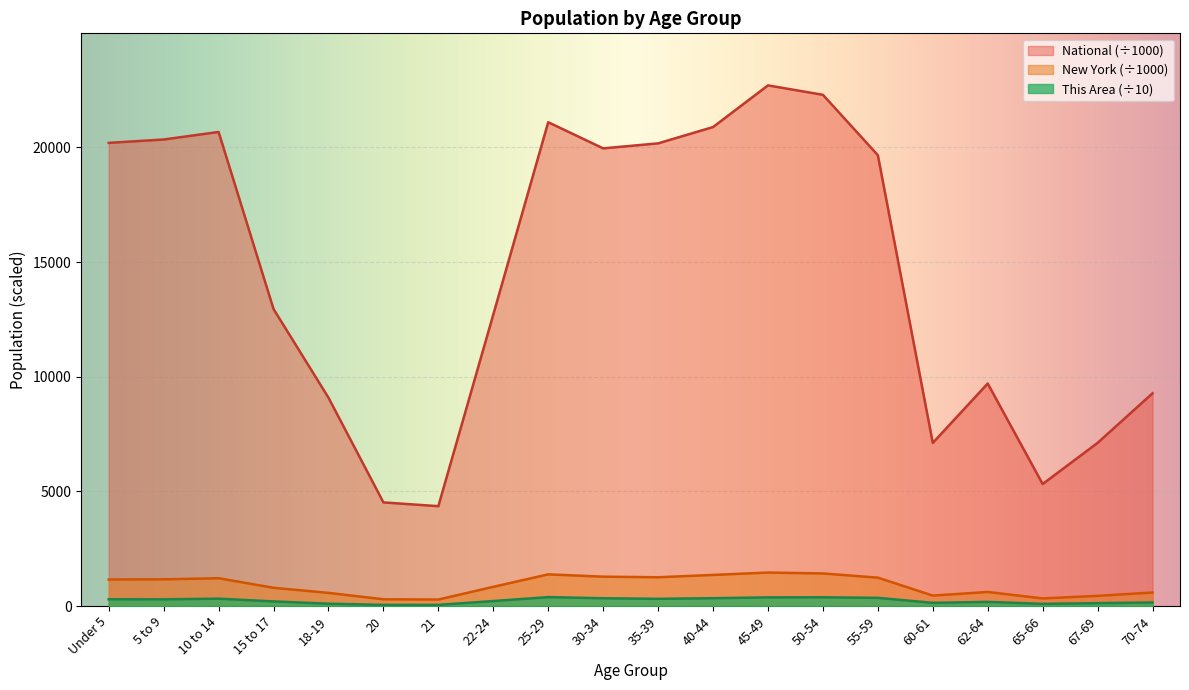

At which label is New York closest to 870?

22-24